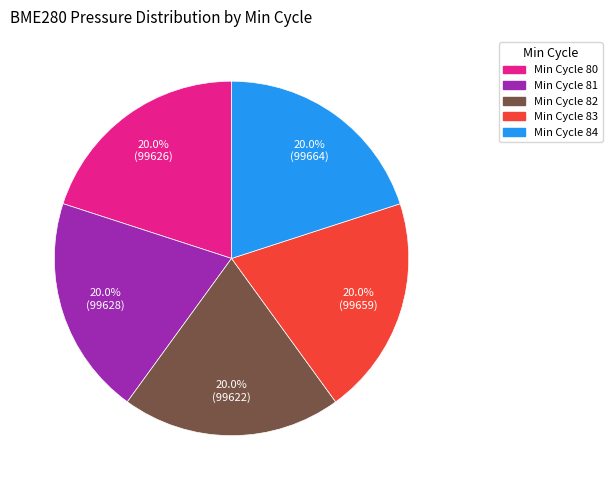

Is there a majority slice in this chart?

No